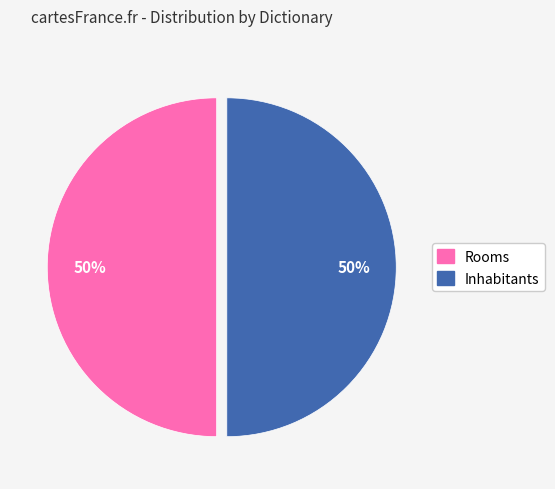

The Inhabitants slice represents 41% of the pie. True or false?

False